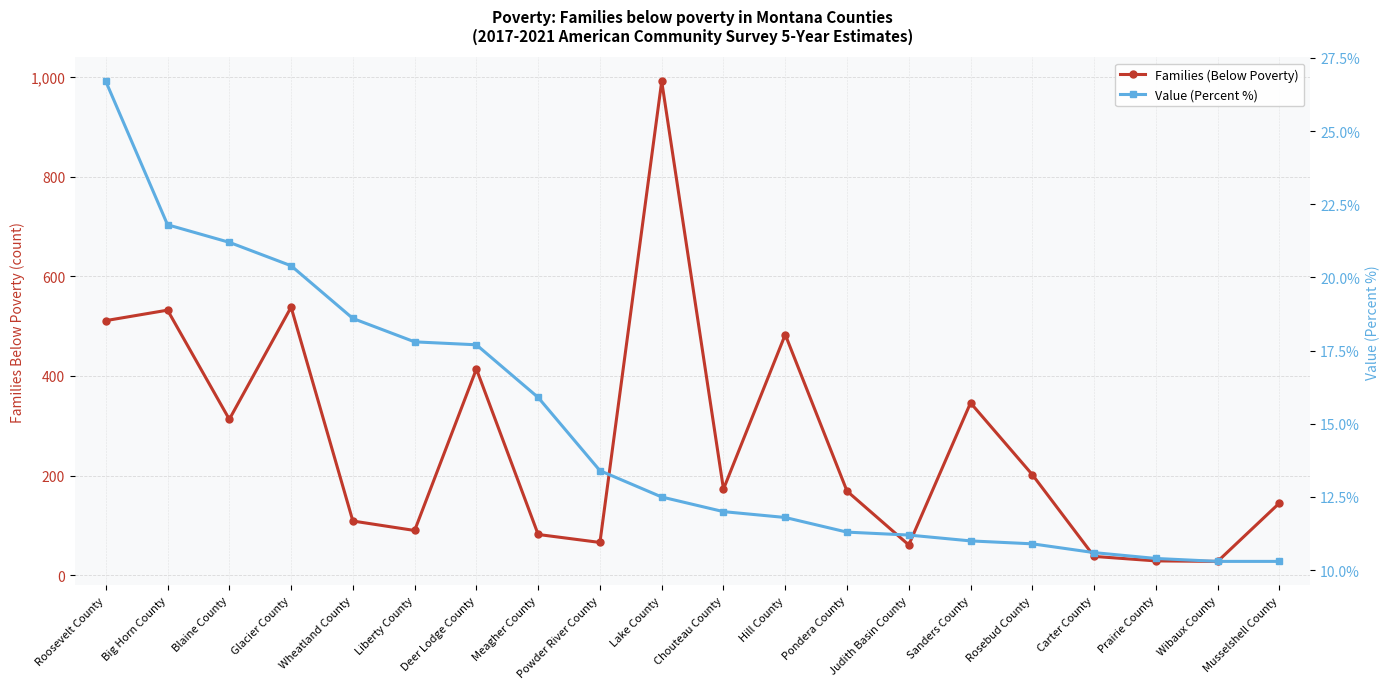

What is the sum of all Value (Percent %) values?

295.8